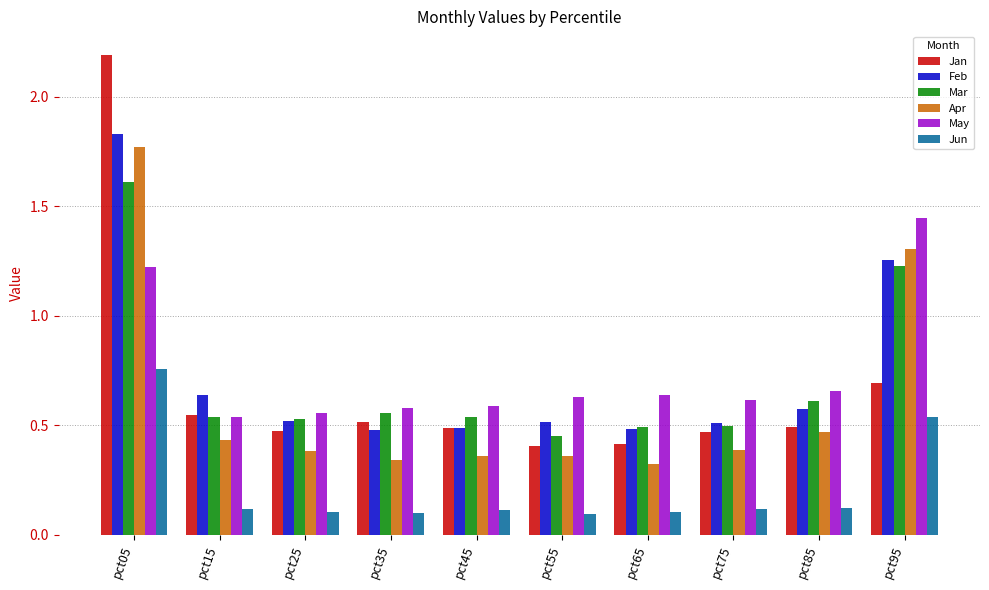

Which category has the highest value in the Mar series?

pct05